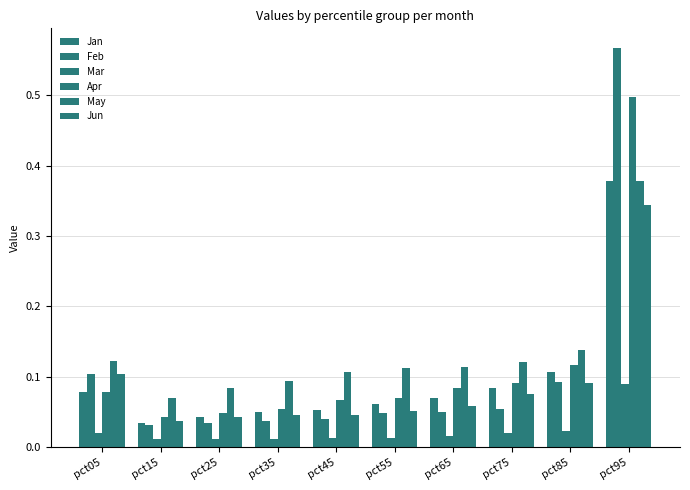

Rank the series at pct95 from highest to lowest value.

Feb, Apr, May, Jan, Jun, Mar